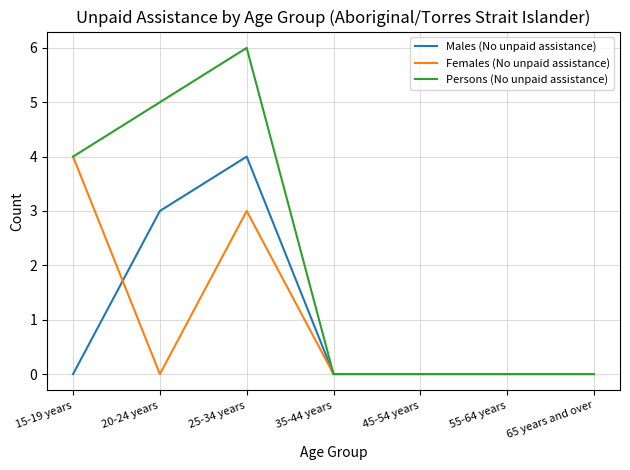

Is this an area chart (filled region under the line)?

No